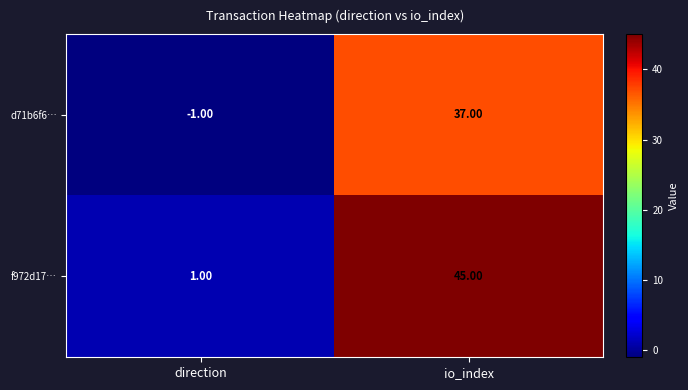

Which category has the highest value in the f972d17… series?

io_index